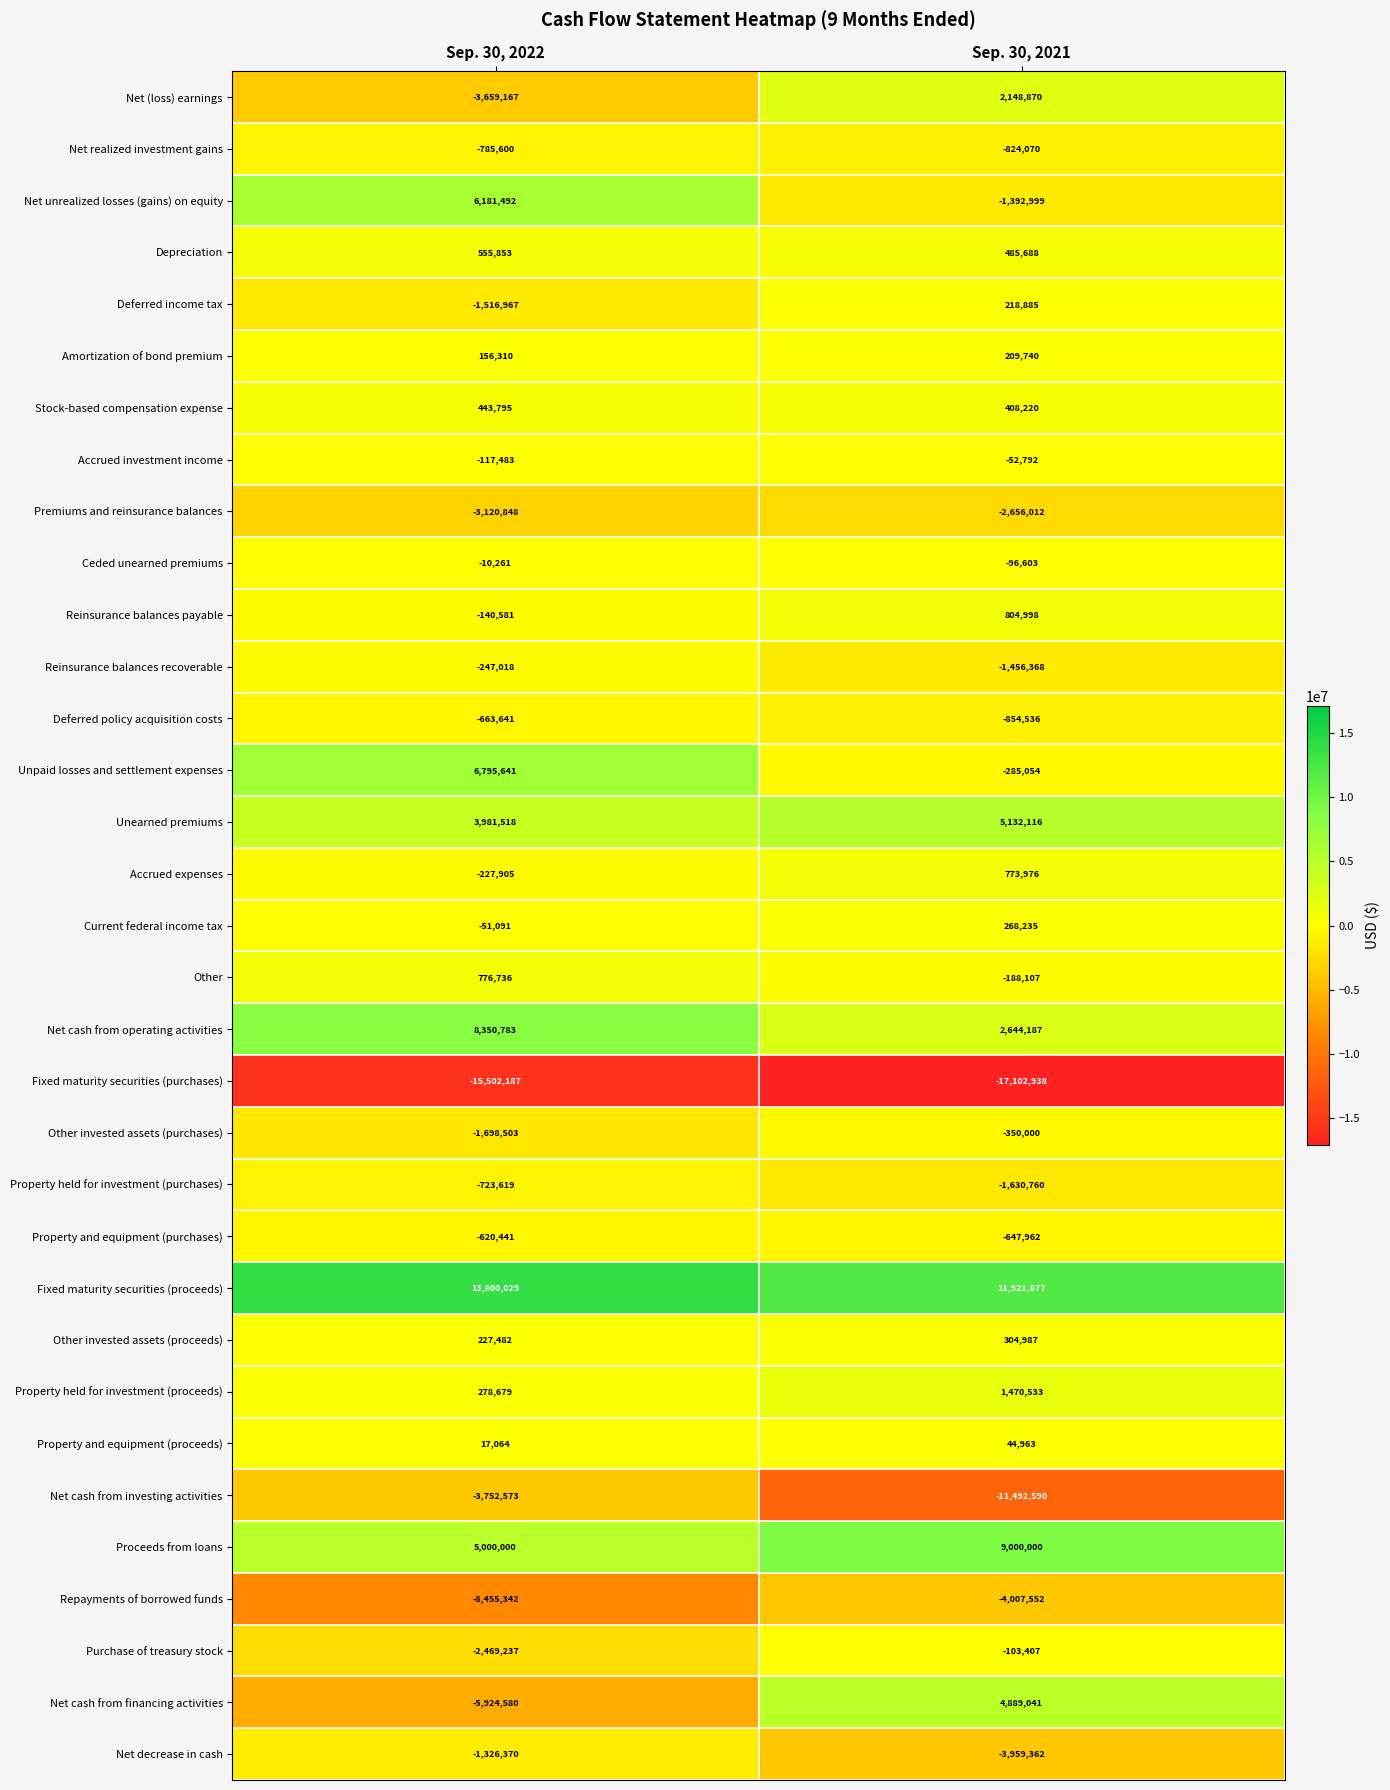

Is the value of Property held for investment (purchases) at Sep. 30, 2022 greater than the value of Property and equipment (proceeds) at Sep. 30, 2021?

No